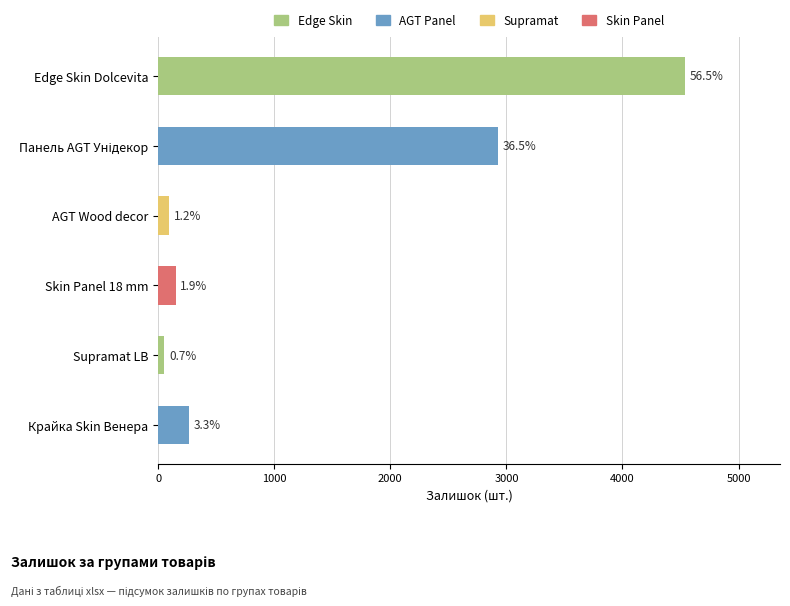

Are the bars horizontal?

Yes